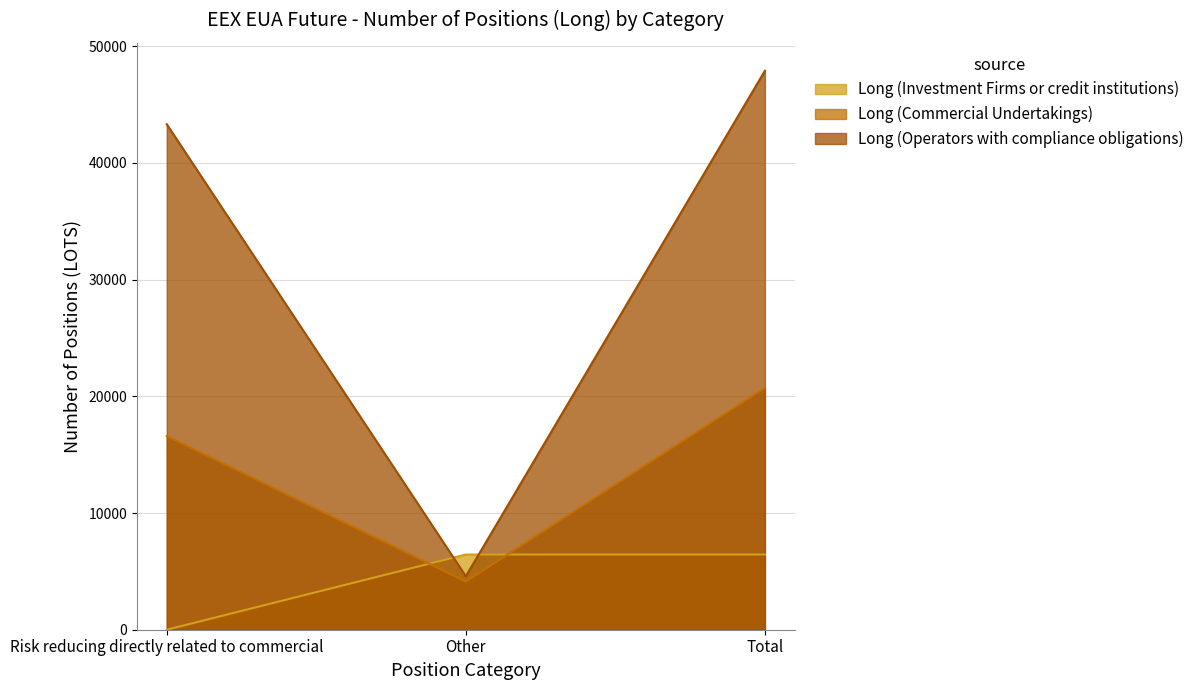

What is the label of the 2nd point from the left?

Other